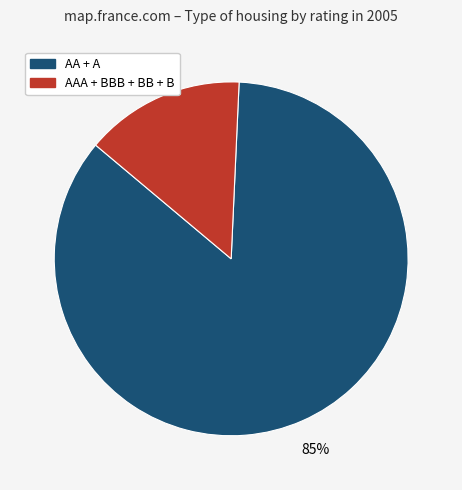

To the nearest percent, what is the average slice percentage?

50%